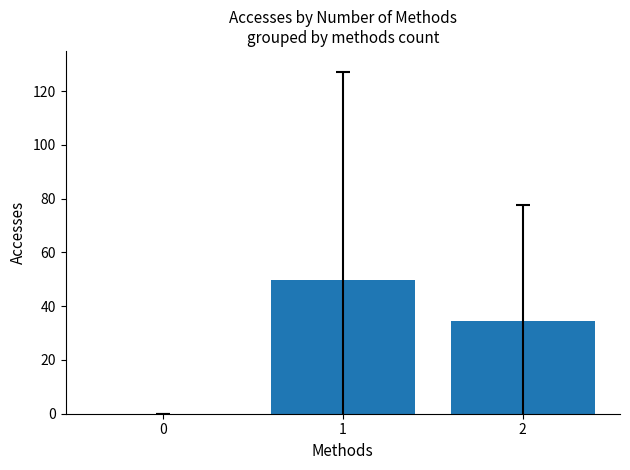

What is the change in value from 0 to 1?

+49.6